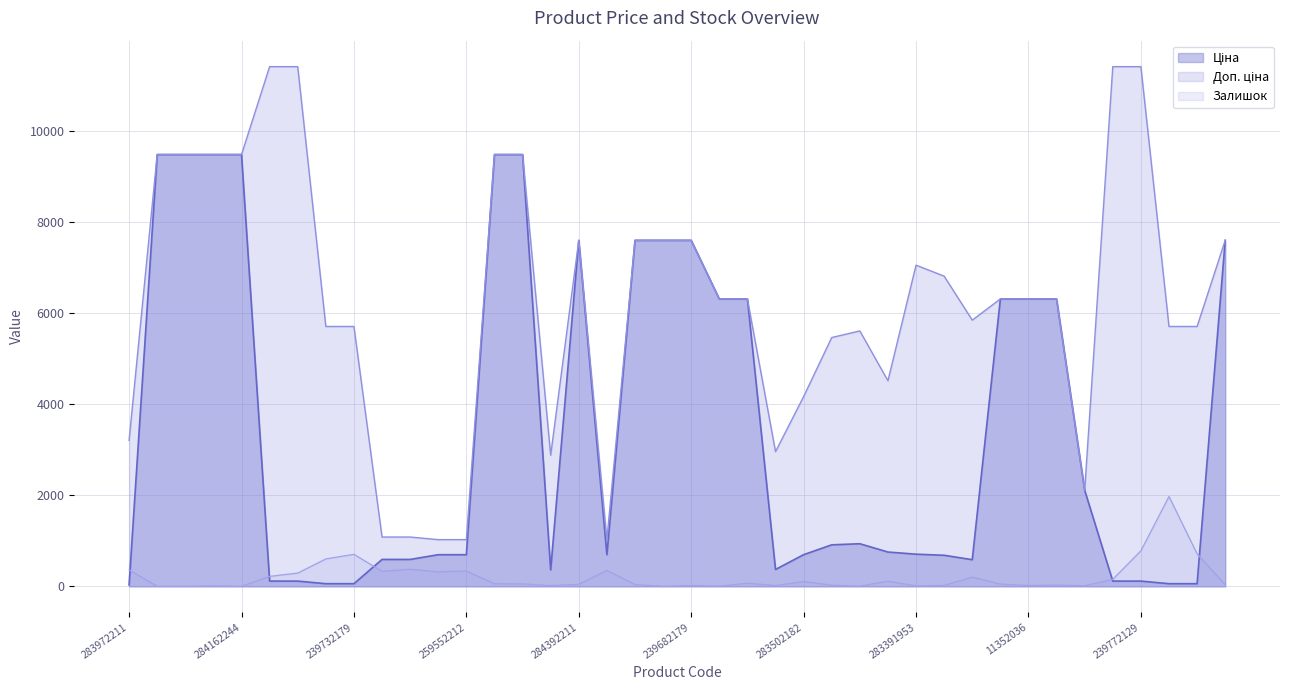

At which category does the chart reach its peak across all series?

239772195